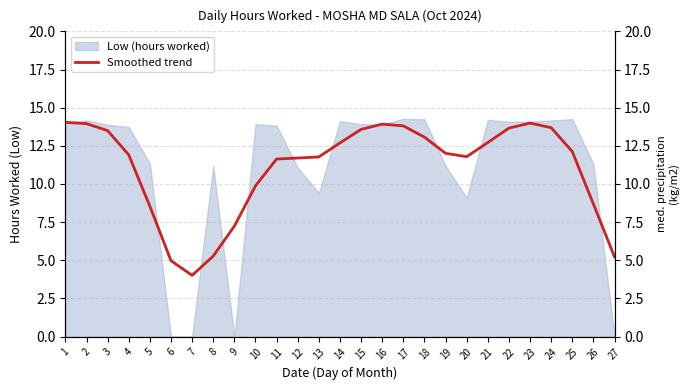

Reading left to right, list all the values displayed in this chart.

1=14.0	2=14.0	3=13.5	4=11.9	5=8.5	6=5.0	7=4.0	8=5.3	9=7.2	10=9.9	11=11.6	12=11.7	13=11.8	14=12.7	15=13.6	16=13.9	17=13.8	18=13.1	19=12.0	20=11.8	21=12.7	22=13.7	23=14.0	24=13.7	25=12.1	26=8.7	27=5.2